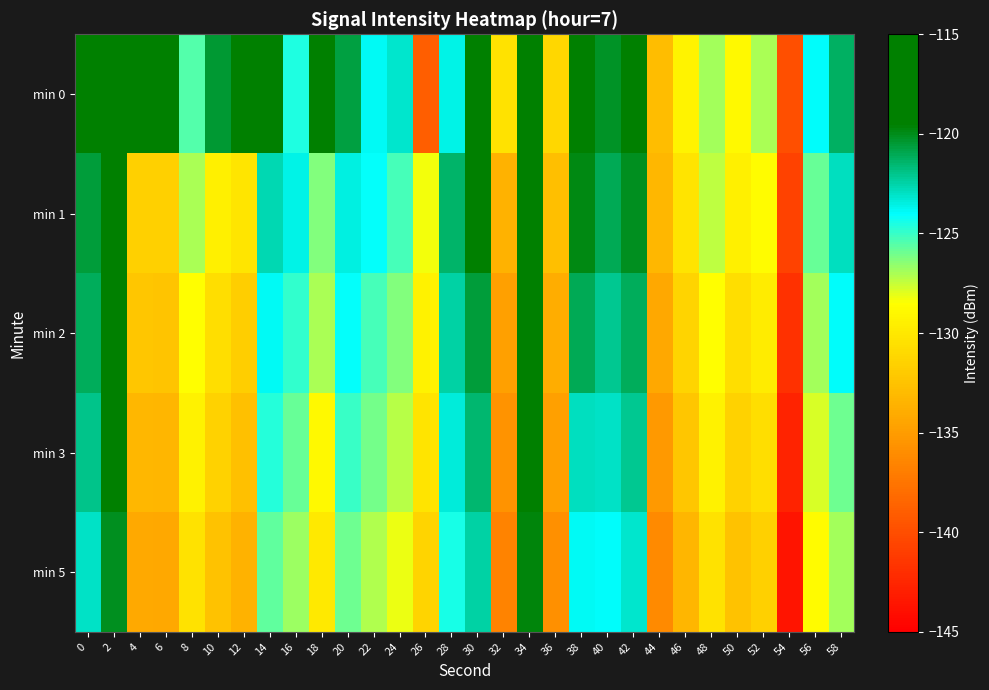

At 22, list the series in order from largest to smallest.

min 0, min 1, min 2, min 3, min 5